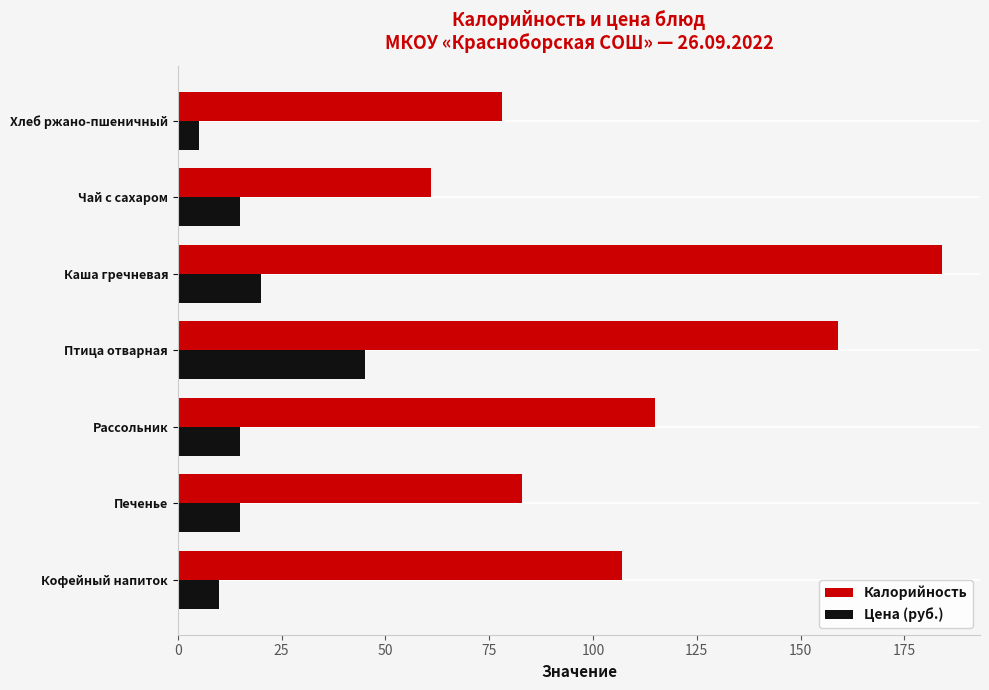

What is the average value of the Цена (руб.) series?

18